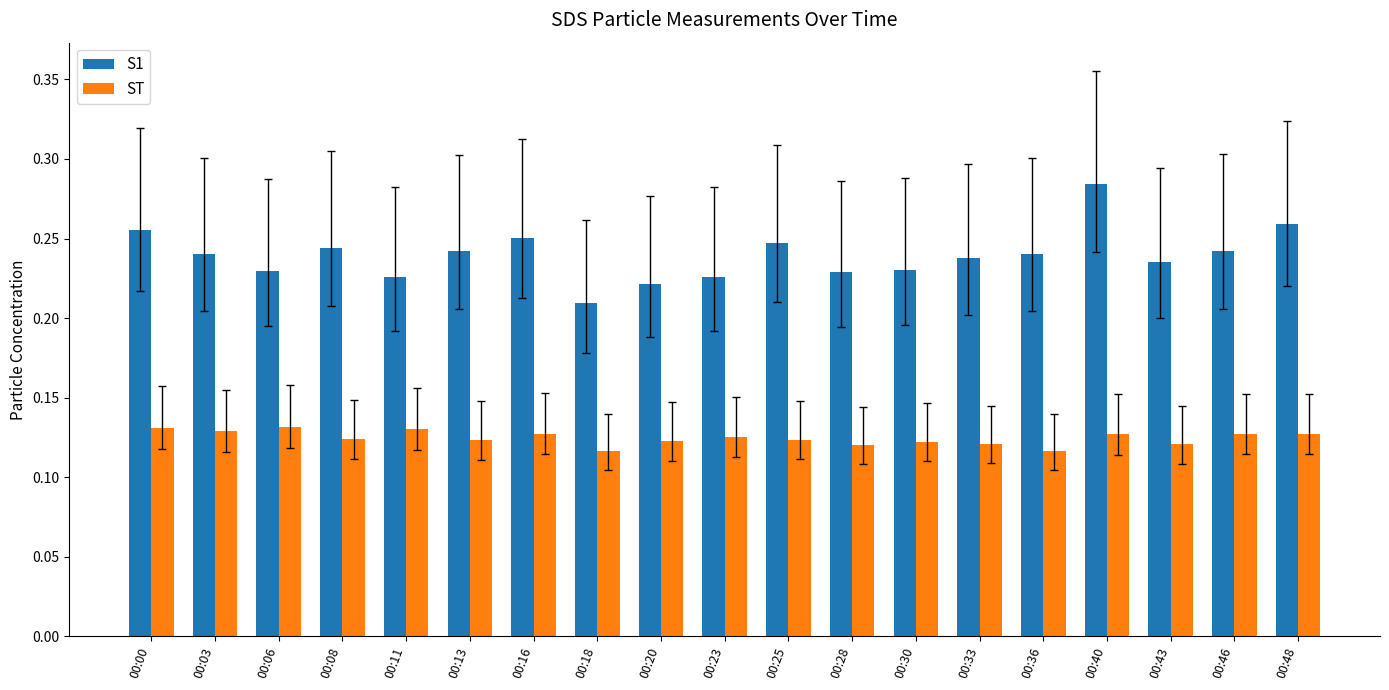

Where is S1 nearest to the value 0?

00:18